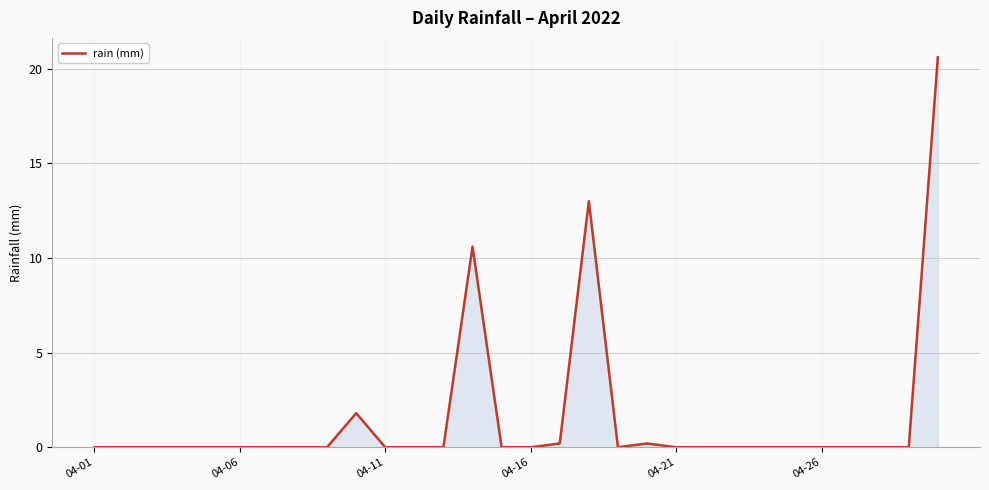

What is the difference between the maximum and minimum values?

20.6